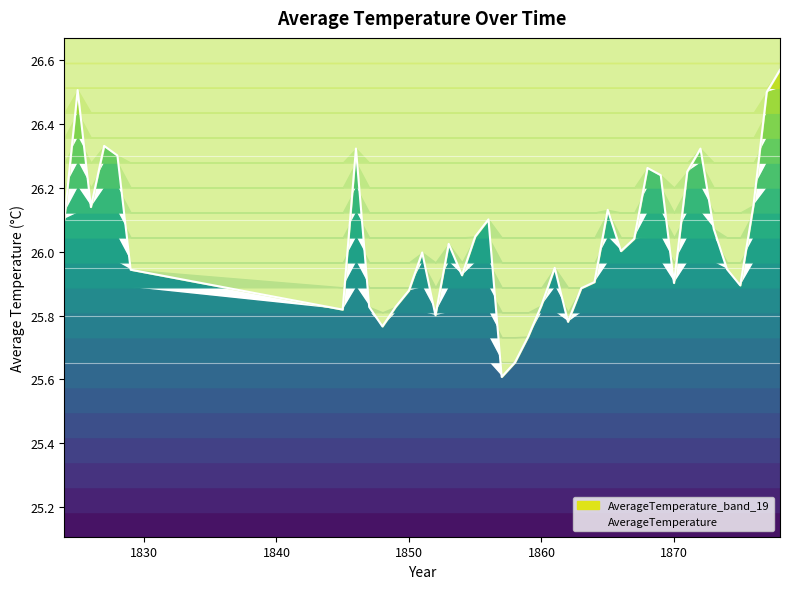

What is the value of the 8th point from the left?

26.3